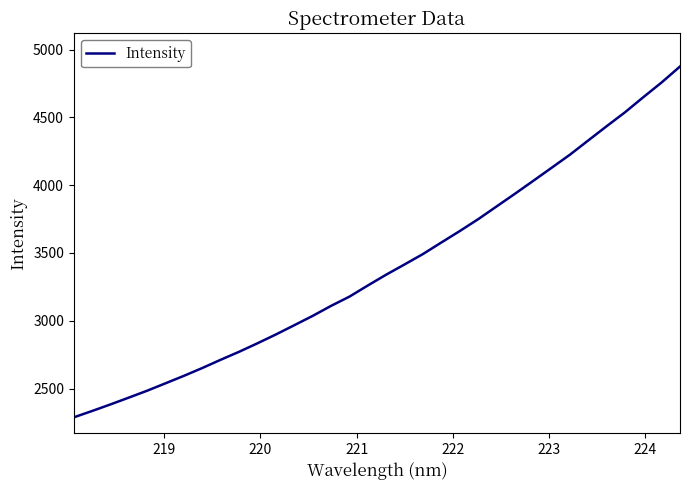

What is the difference between the maximum and minimum values?

2587.0